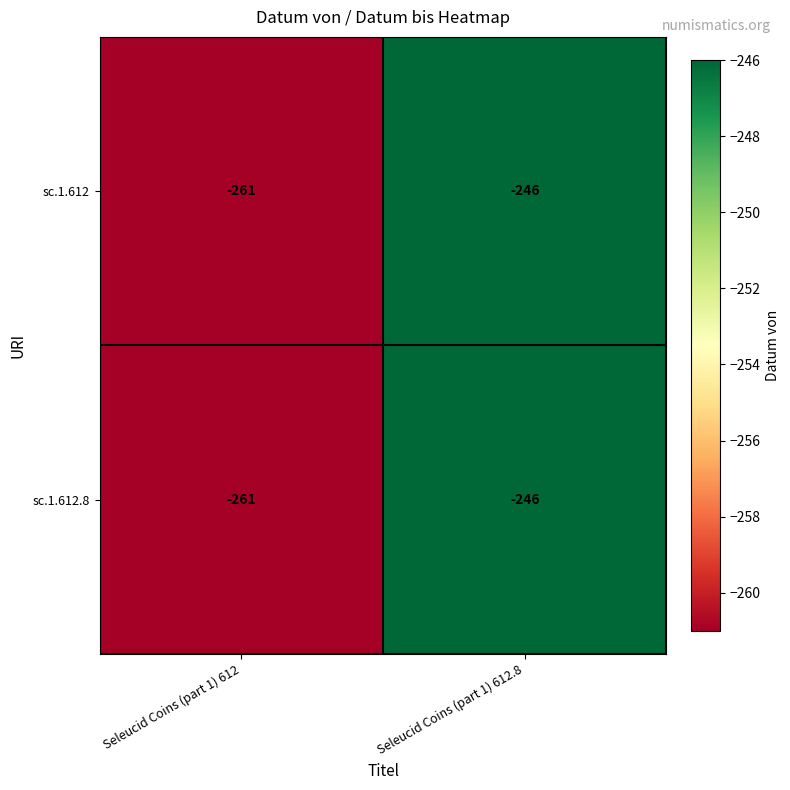

What is the difference between the sc.1.612.8 values at Seleucid Coins (part 1) 612 and Seleucid Coins (part 1) 612.8?

15